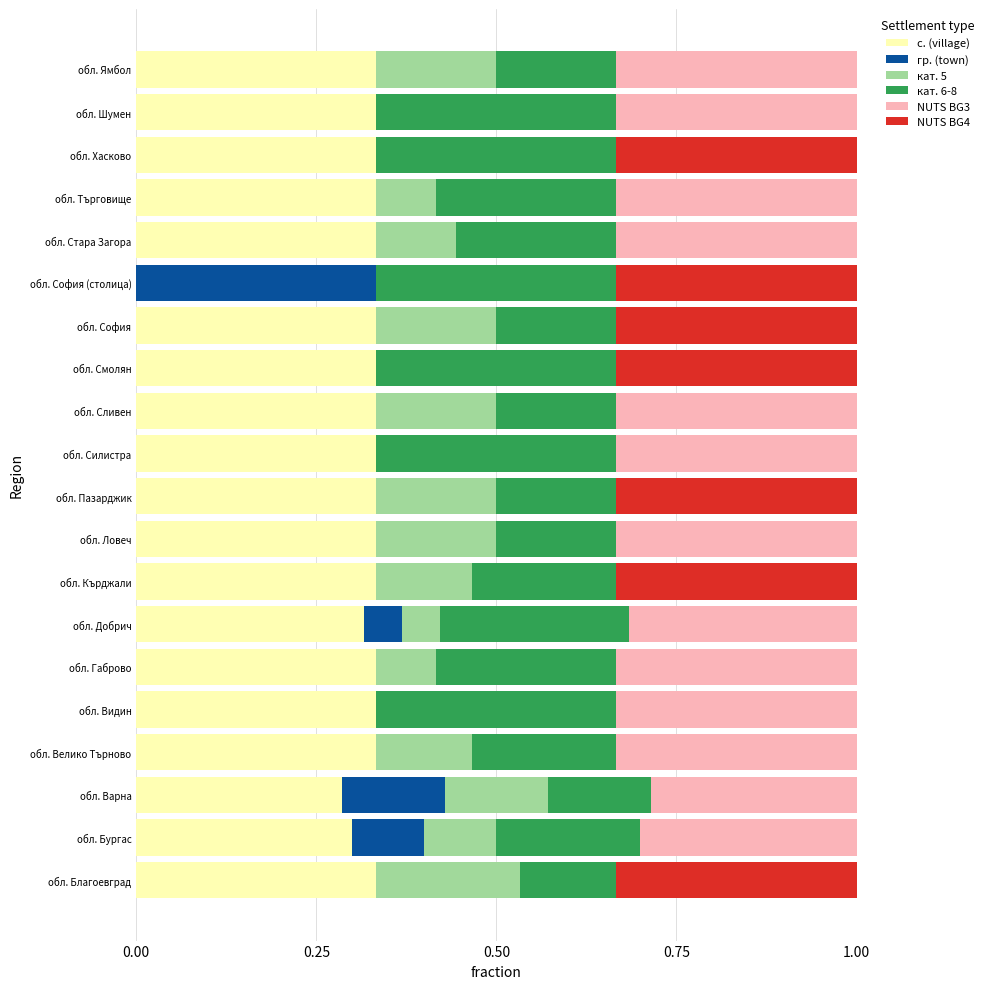

What are all the series names shown in the legend?

с. (village), гр. (town), кат. 5, кат. 6-8, NUTS BG3, NUTS BG4